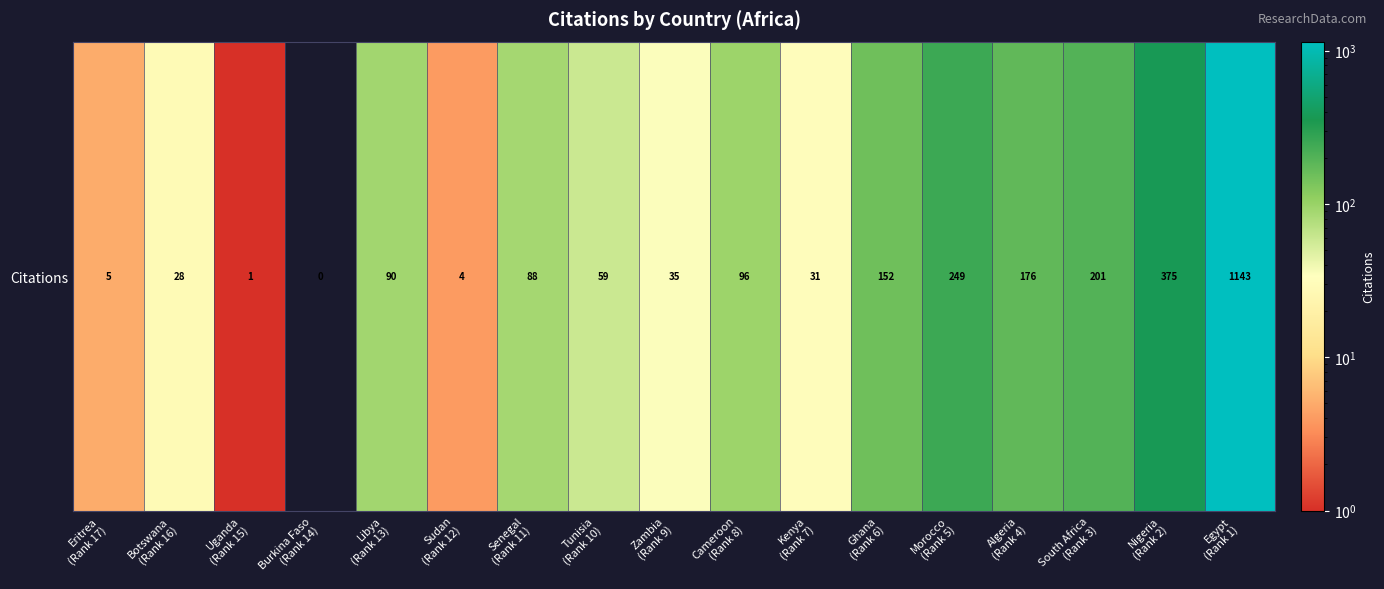

At which category does the chart reach its peak across all series?

Egypt
(Rank 1)